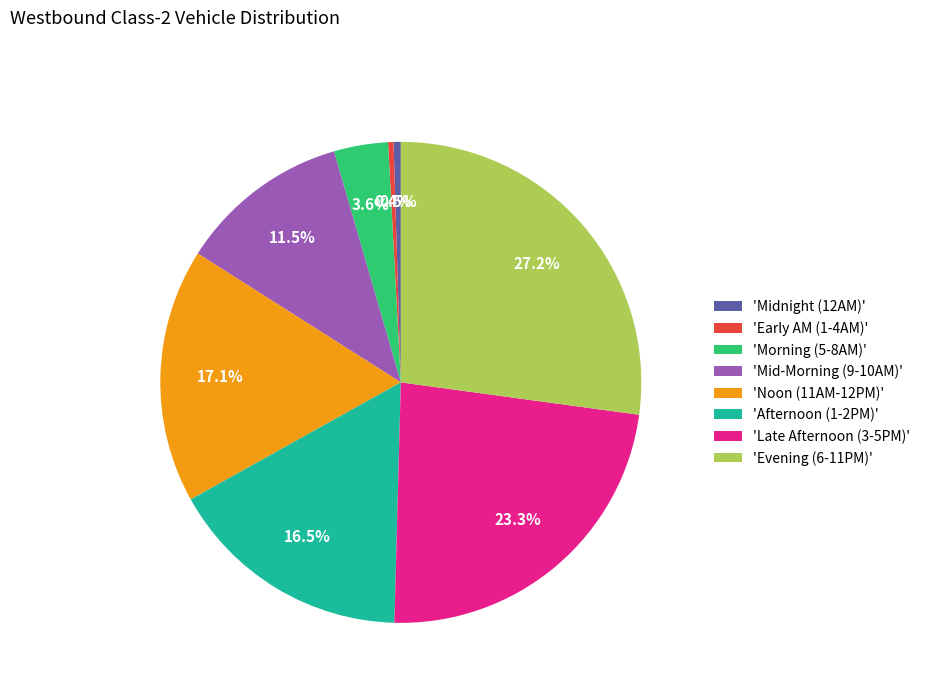

Do 'Early AM (1-4AM)' and 'Evening (6-11PM)' together represent more than half of the pie?

No